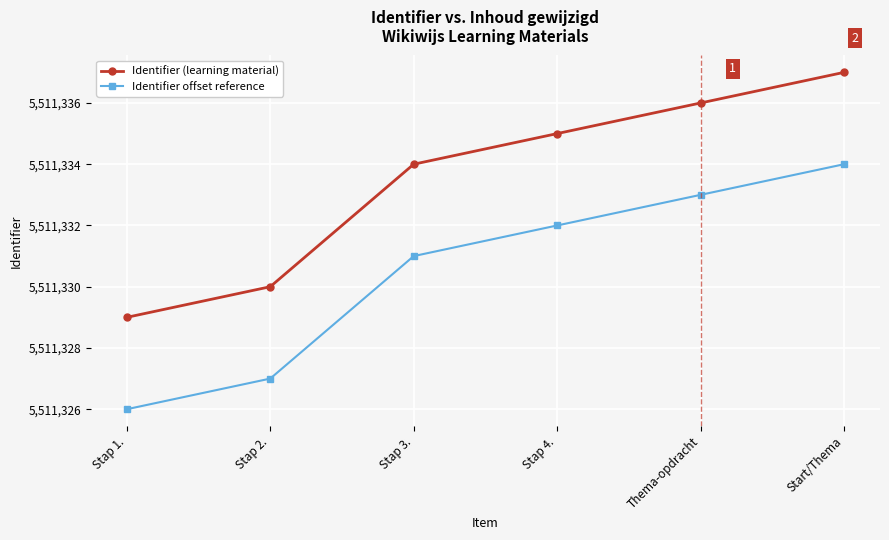

What is the value of the Identifier offset reference point at the 1st from the left?

5511326